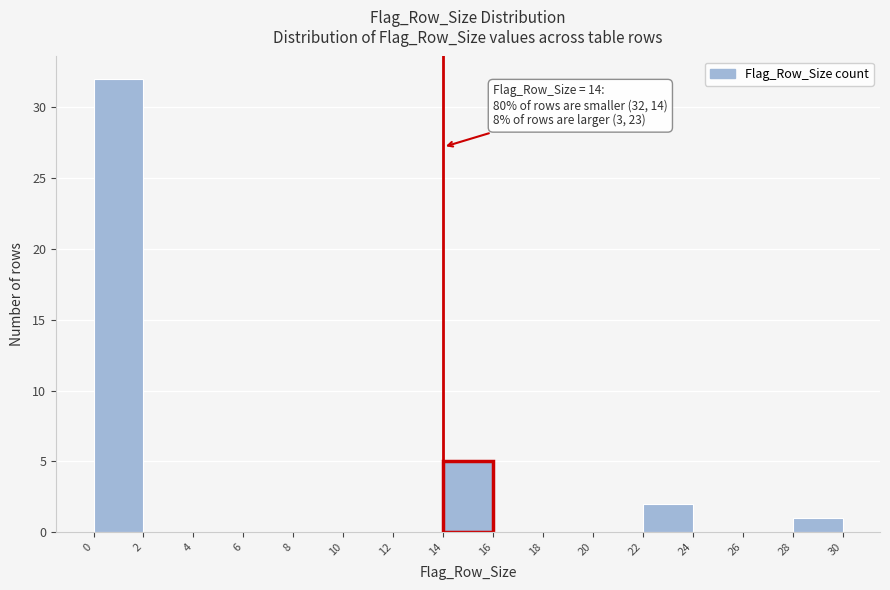

Over which range of the x-axis is the bar tallest?

0 to 2